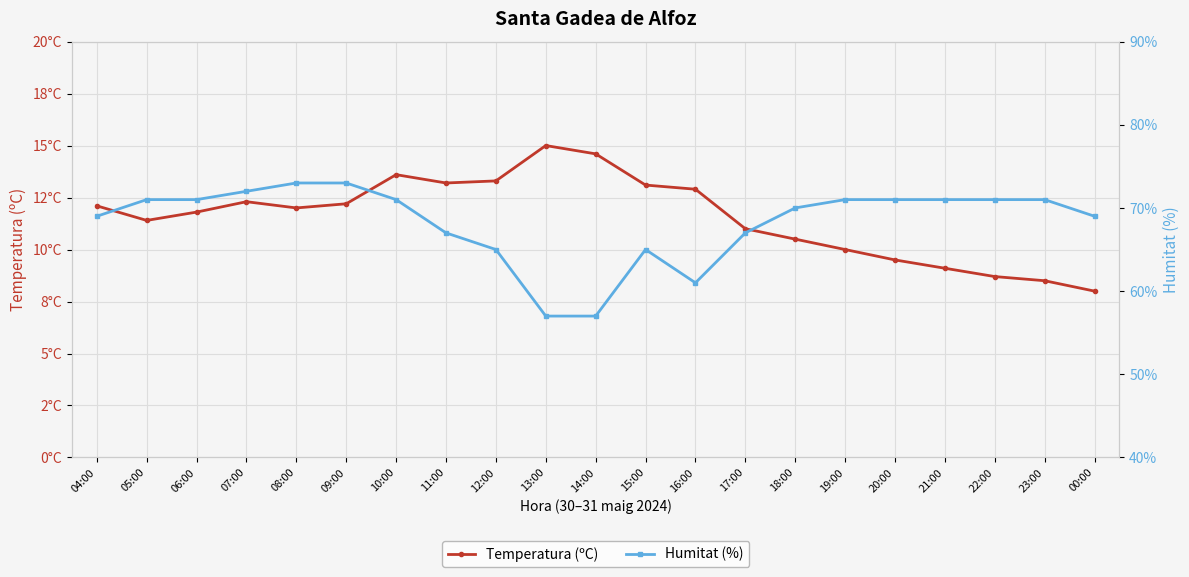

What is the sum of the Temperatura (ºC) values at 14:00 and 06:00?

26.4